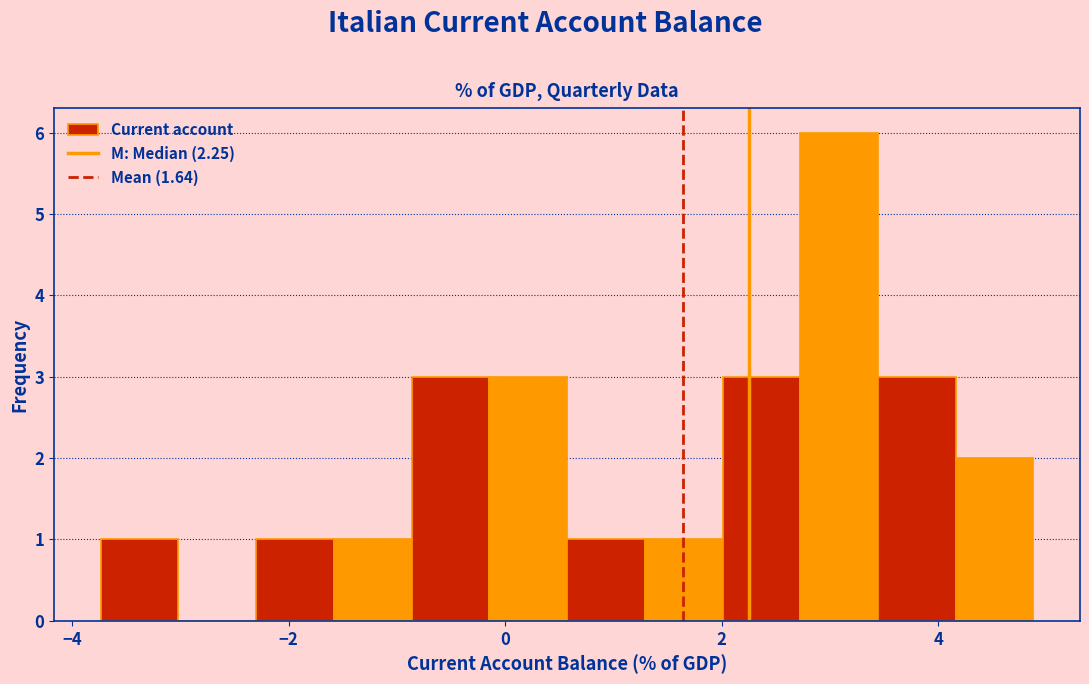

Read against the x-axis, roughly where is the centre of the tallest bar?

3.0